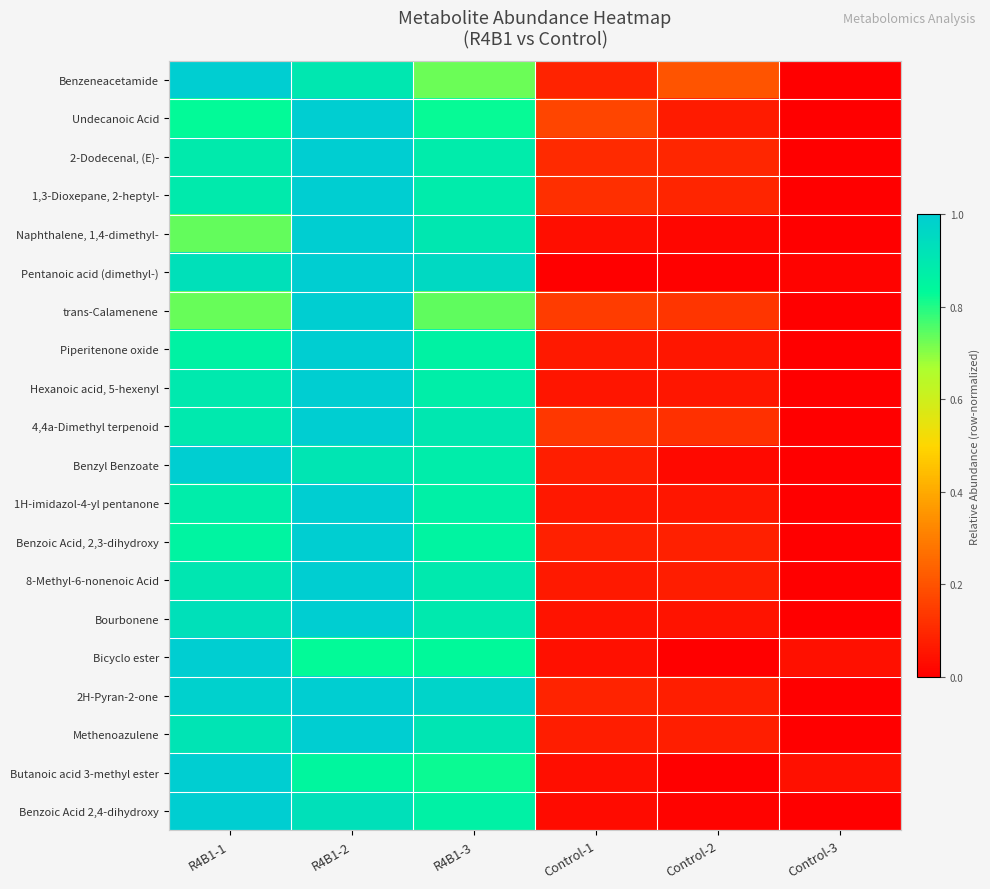

How many series are shown in this chart?

20